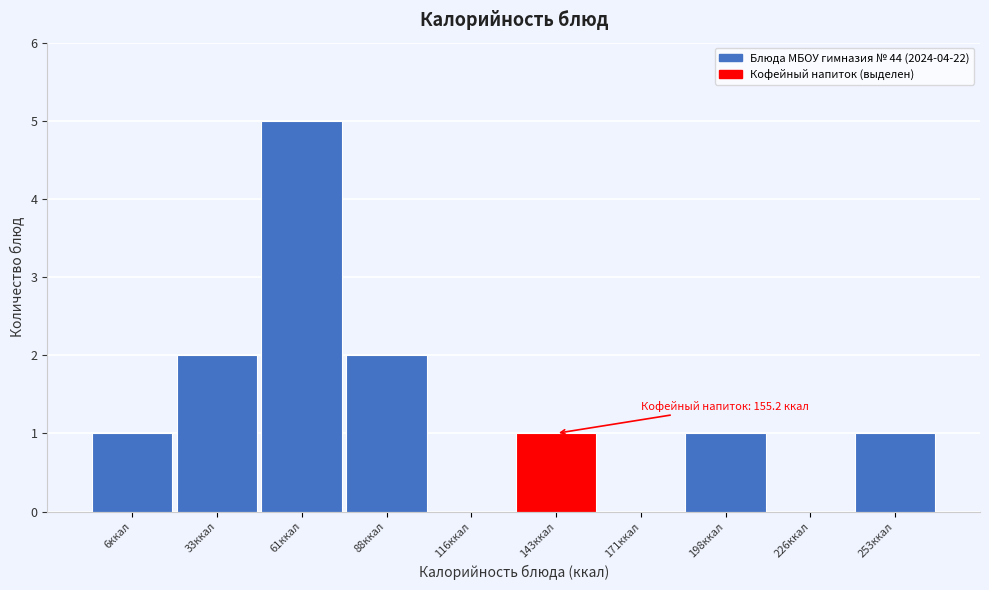

Reading left to right, extract all data points from this chart.

6ккал=1	33ккал=2	61ккал=5	88ккал=2	116ккал=0	143ккал=1	171ккал=0	198ккал=1	226ккал=0	253ккал=1